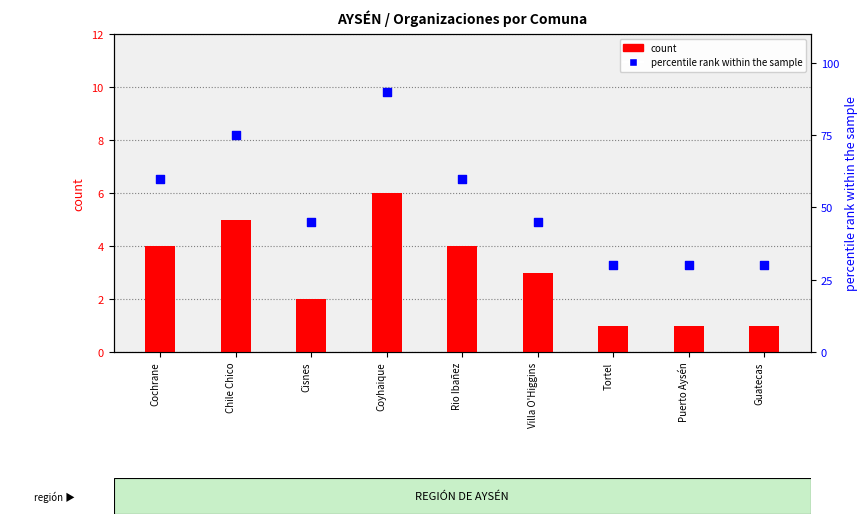

Which series has the largest Y range (max minus min)?

percentile rank within the sample